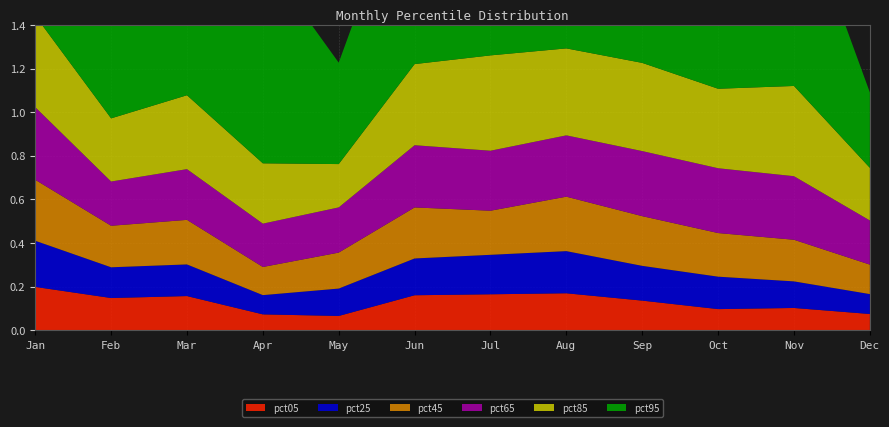

Reading left to right, what are all the values shown in this chart?

pct05: Jan=0.2	Feb=0.1	Mar=0.2	Apr=0.1	May=0.1	Jun=0.2	Jul=0.2	Aug=0.2	Sep=0.1	Oct=0.1	Nov=0.1	Dec=0.1
pct25: Jan=0.2	Feb=0.1	Mar=0.1	Apr=0.1	May=0.1	Jun=0.2	Jul=0.2	Aug=0.2	Sep=0.2	Oct=0.1	Nov=0.1	Dec=0.1
pct45: Jan=0.3	Feb=0.2	Mar=0.2	Apr=0.1	May=0.2	Jun=0.2	Jul=0.2	Aug=0.2	Sep=0.2	Oct=0.2	Nov=0.2	Dec=0.1
pct65: Jan=0.3	Feb=0.2	Mar=0.2	Apr=0.2	May=0.2	Jun=0.3	Jul=0.3	Aug=0.3	Sep=0.3	Oct=0.3	Nov=0.3	Dec=0.2
pct85: Jan=0.4	Feb=0.3	Mar=0.3	Apr=0.3	May=0.2	Jun=0.4	Jul=0.4	Aug=0.4	Sep=0.4	Oct=0.4	Nov=0.4	Dec=0.2
pct95: Jan=0.7	Feb=0.5	Mar=1.2	Apr=0.9	May=0.5	Jun=1.0	Jul=0.9	Aug=1.1	Sep=1.2	Oct=0.9	Nov=0.9	Dec=0.3